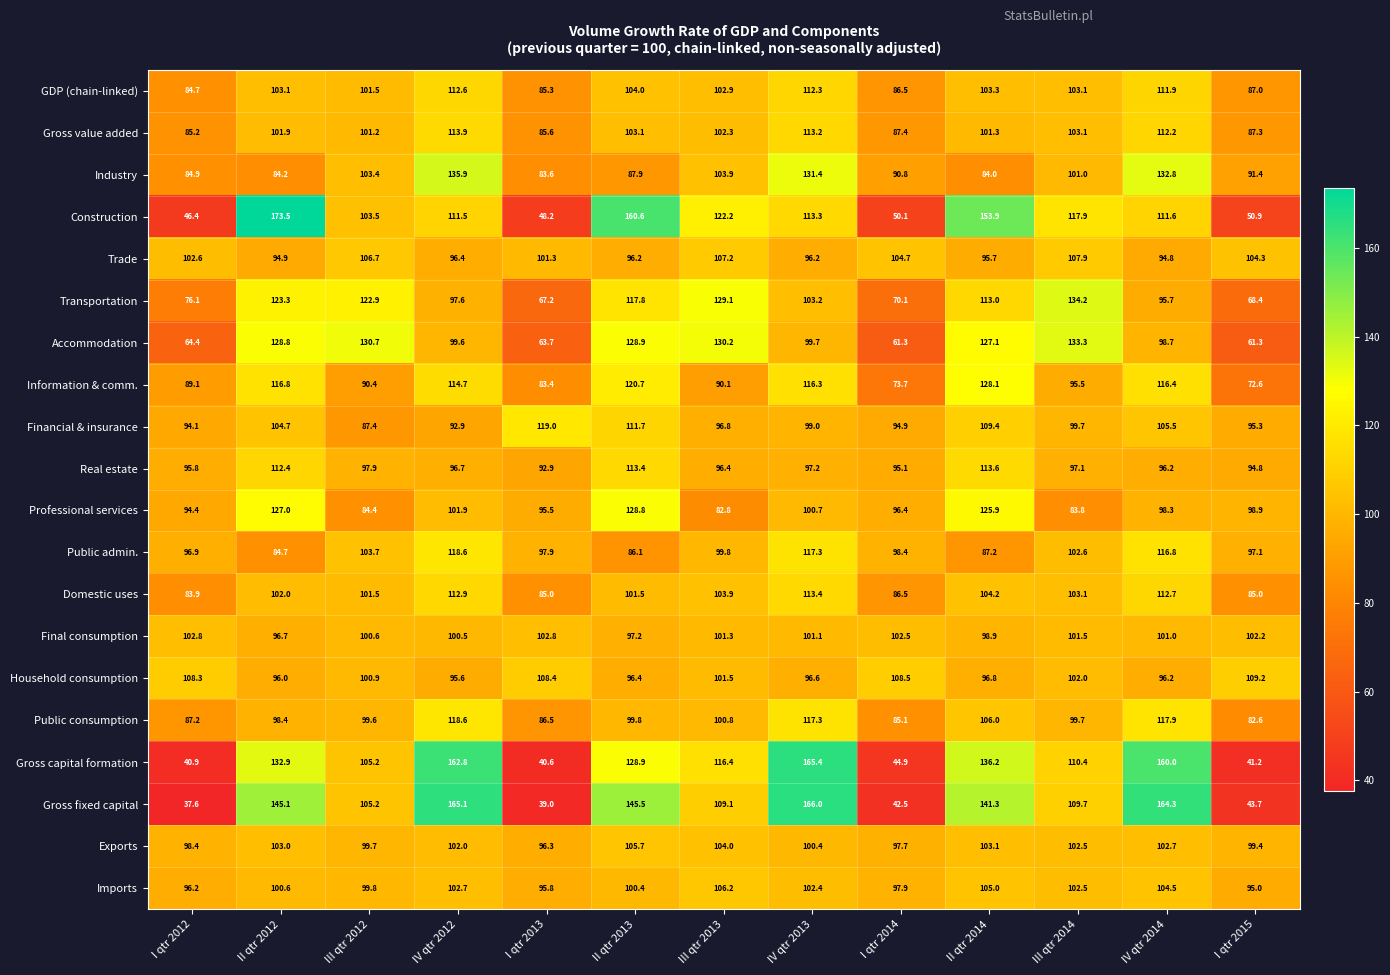

Which series has the widest spread of values?

Gross fixed capital